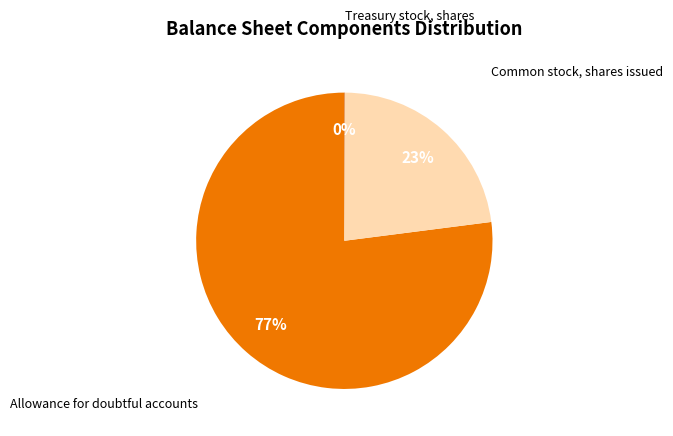

Does any single category account for the majority?

Yes